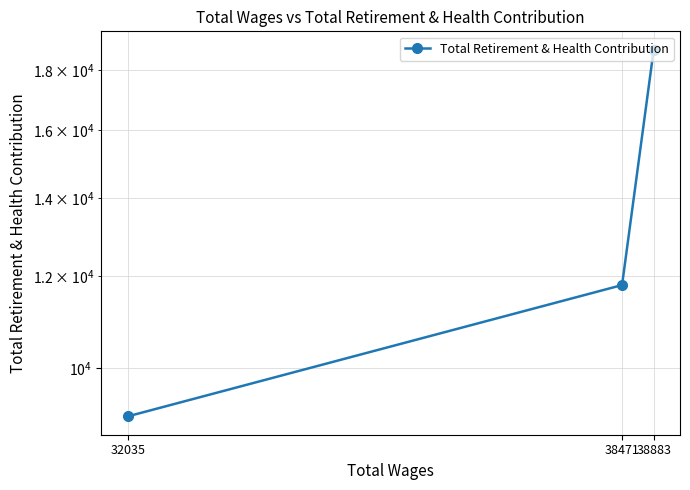

What is the average value?

13211